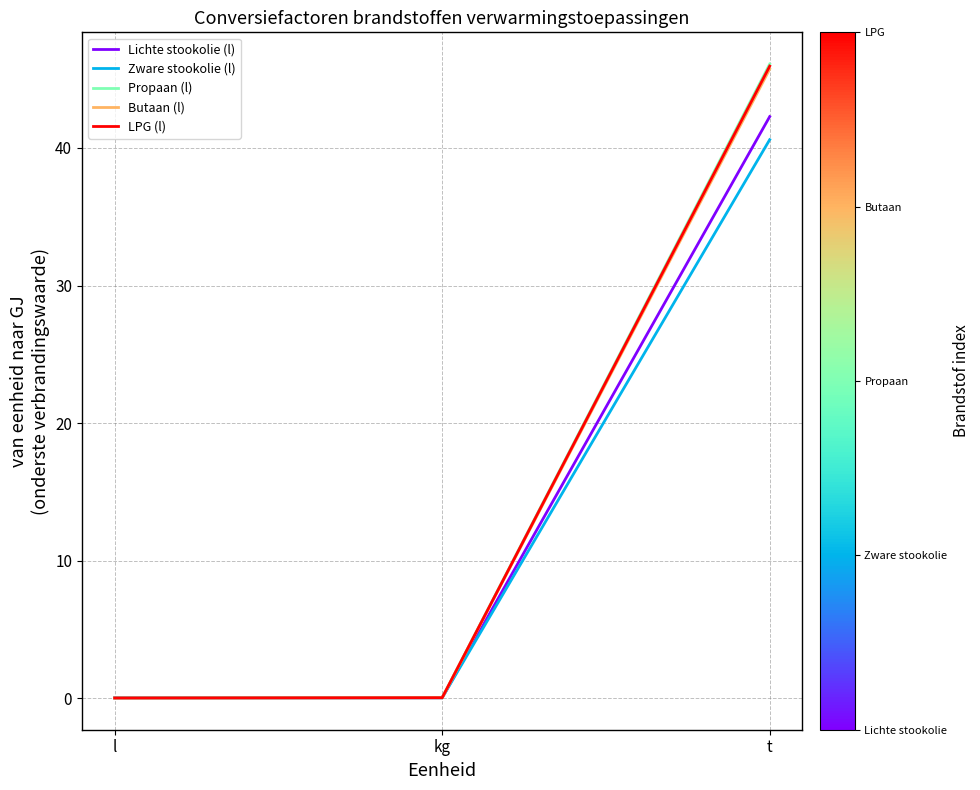

Is it true that Butaan (l) equals 0.0 at kg?

True